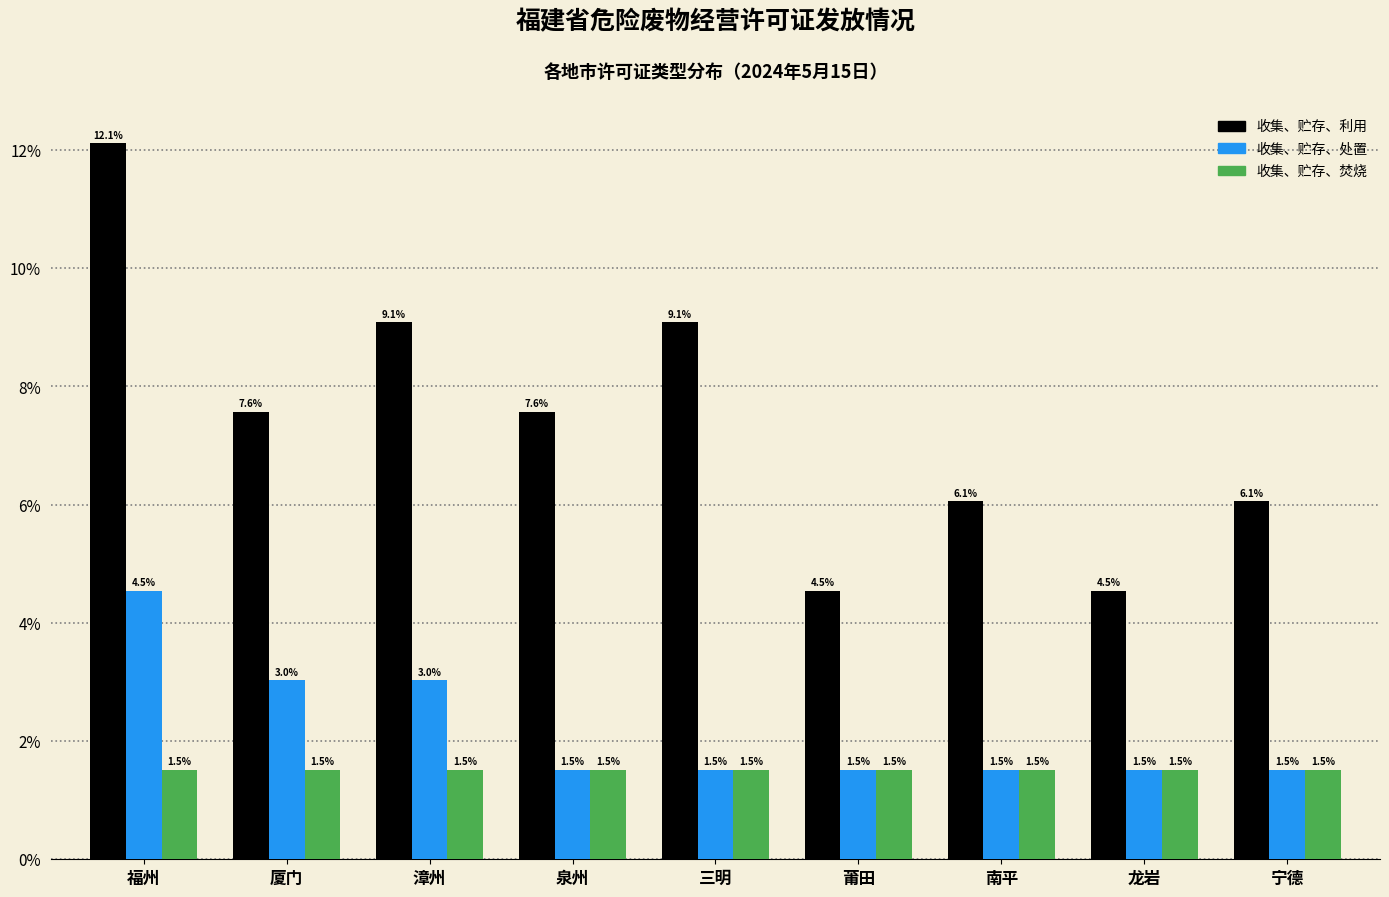

Is it true that 收集、贮存、处置 equals 1.5 at 南平?

True